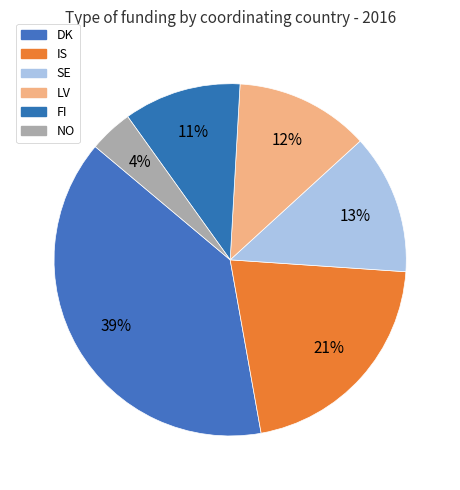

To the nearest percent, what is the average slice percentage?

17%